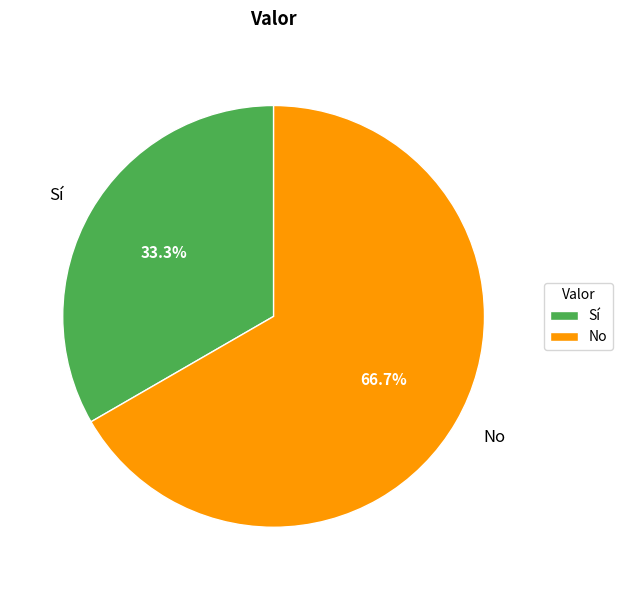

How many segments does this pie chart have?

2